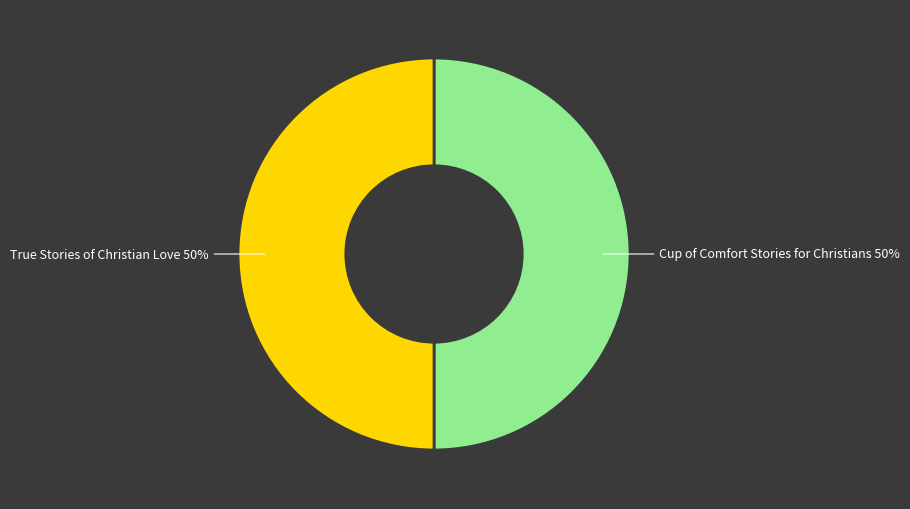

Is it true that True Stories of Christian Love is 42% of the pie?

False